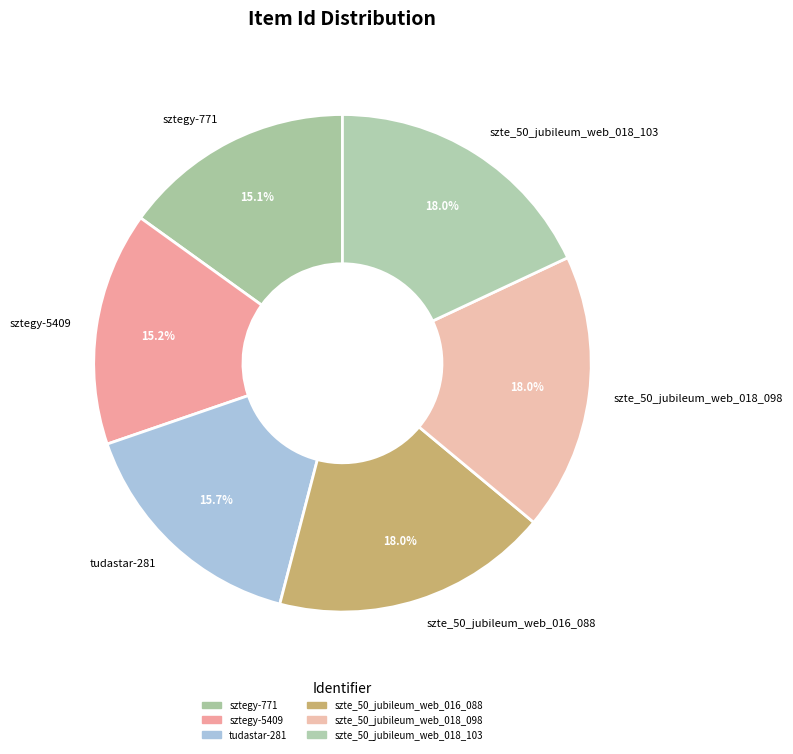

Approximately how many times larger is the value at tudastar-281 compared to sztegy-771?

1.0